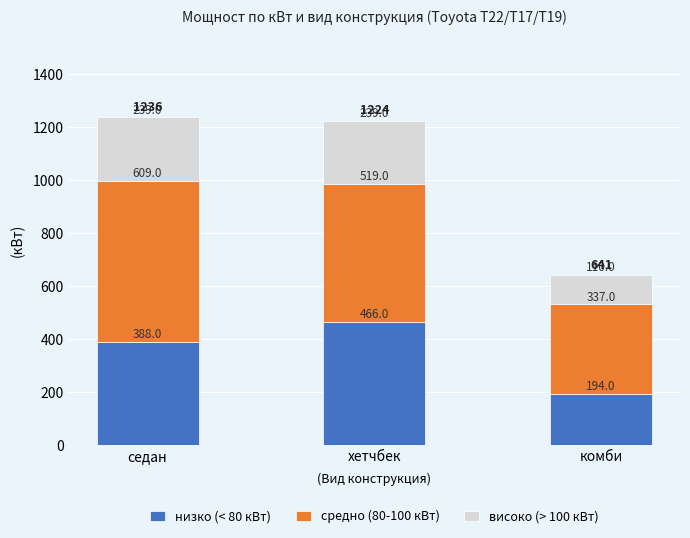

At which label does низко (< 80 кВт) reach its minimum?

комби